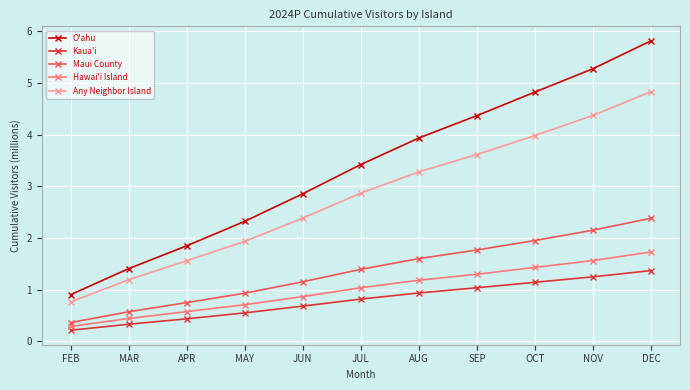

What are all the series names shown in the legend?

O'ahu, Kaua'i, Maui County, Hawai'i Island, Any Neighbor Island